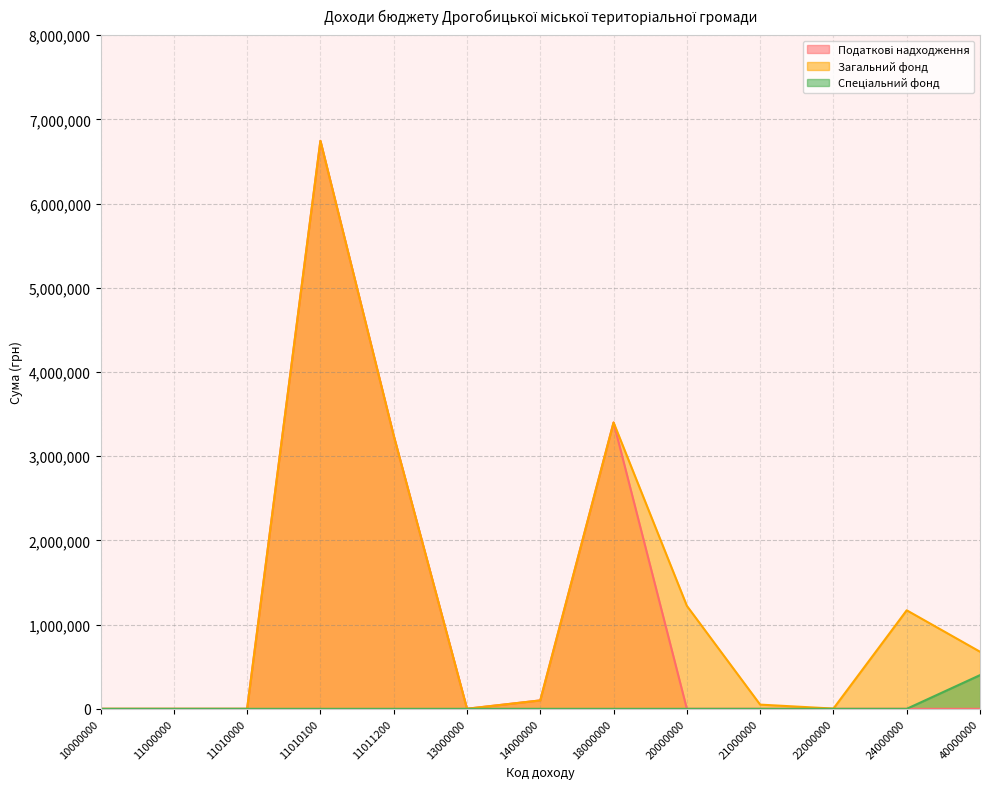

Does the chart display data point markers on the line(s)?

No